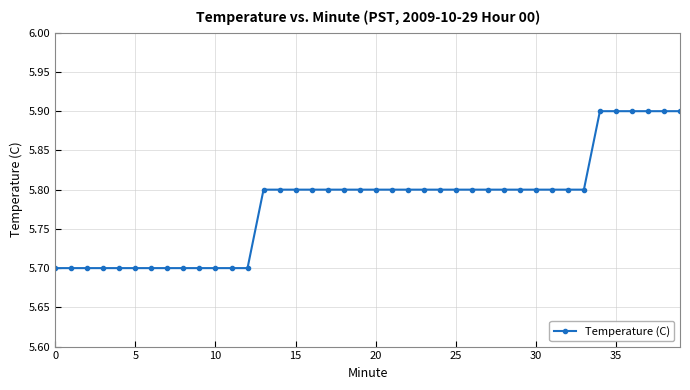

What is the average value?

5.8